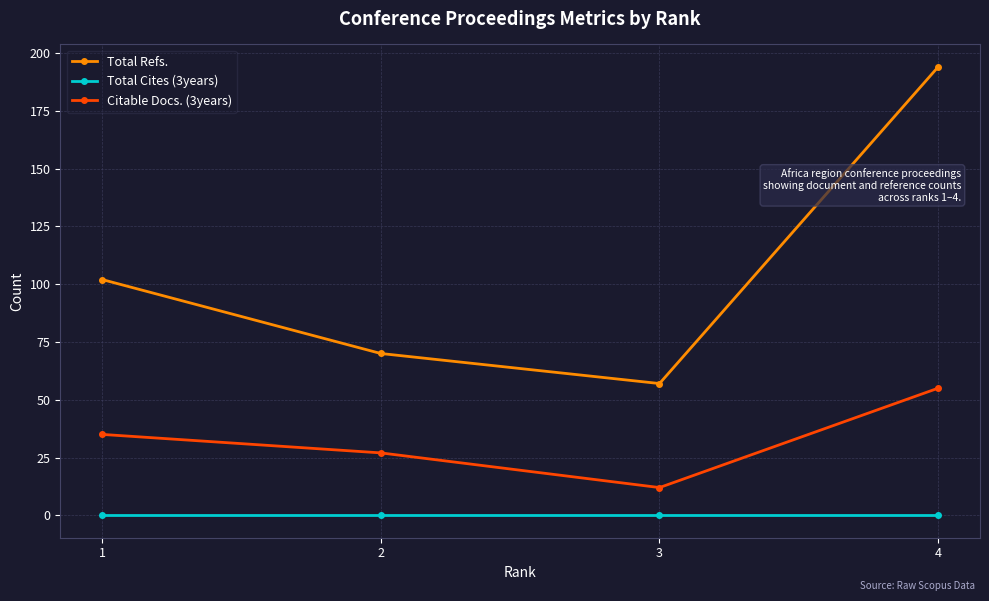

What is the difference between the second highest and minimum values in the Total Refs. series?

45